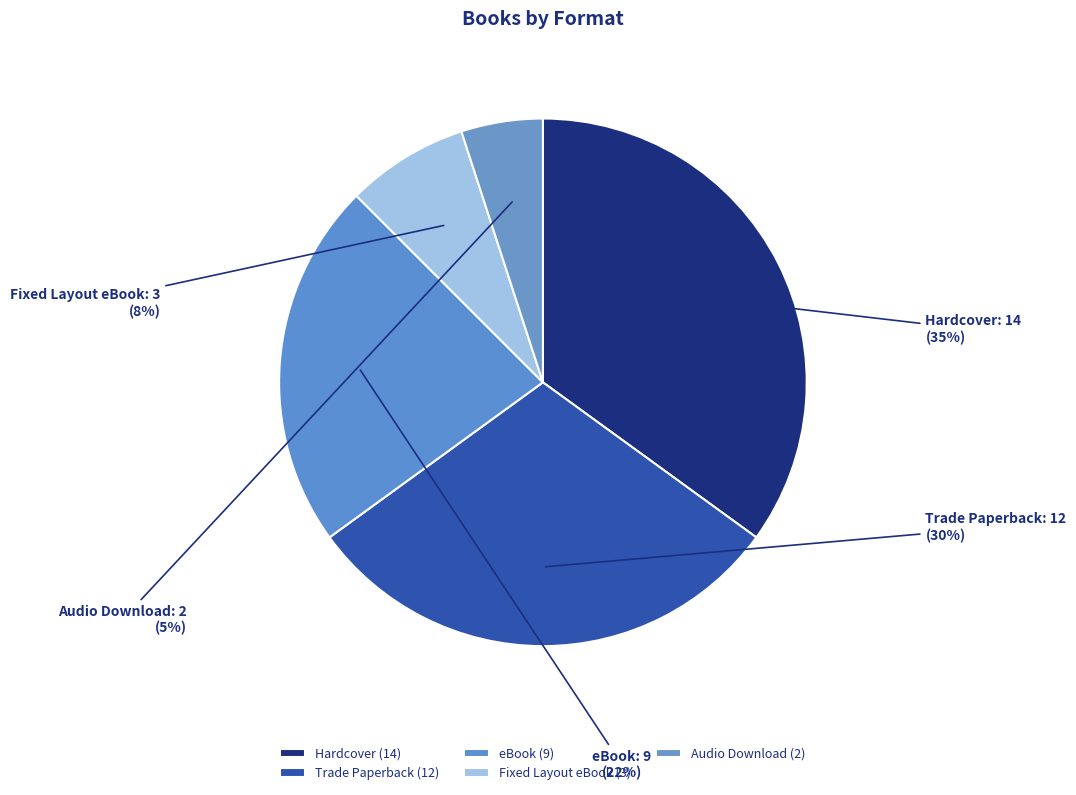

Does Fixed Layout eBook represent more than half of the total?

No